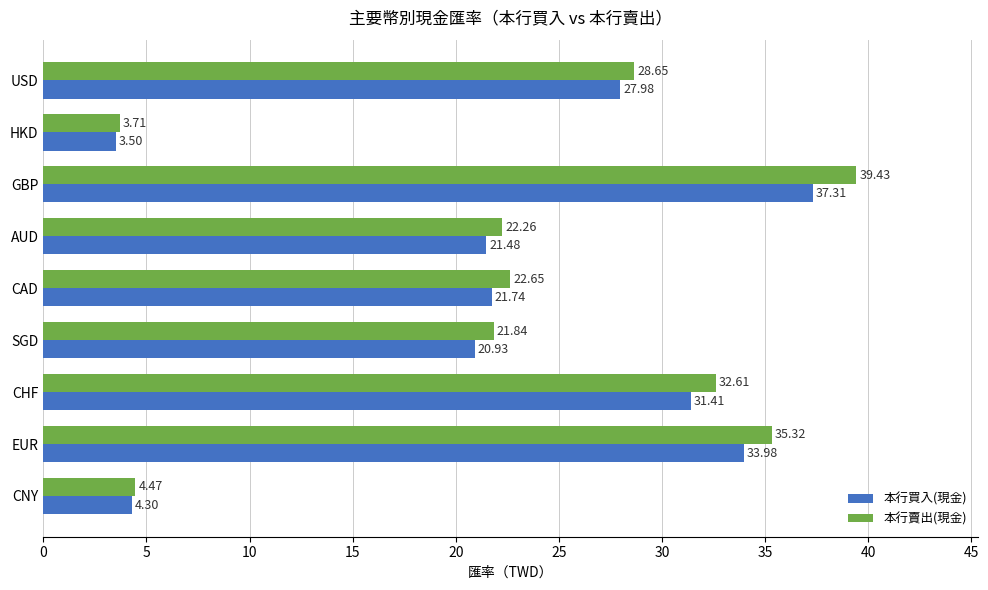

How many distinct data groups are displayed?

2